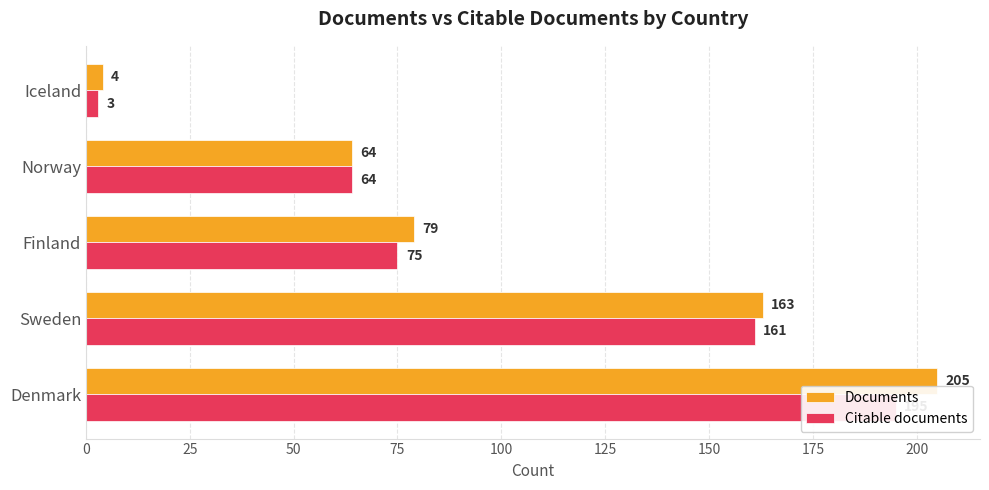

How many distinct data groups are displayed?

2